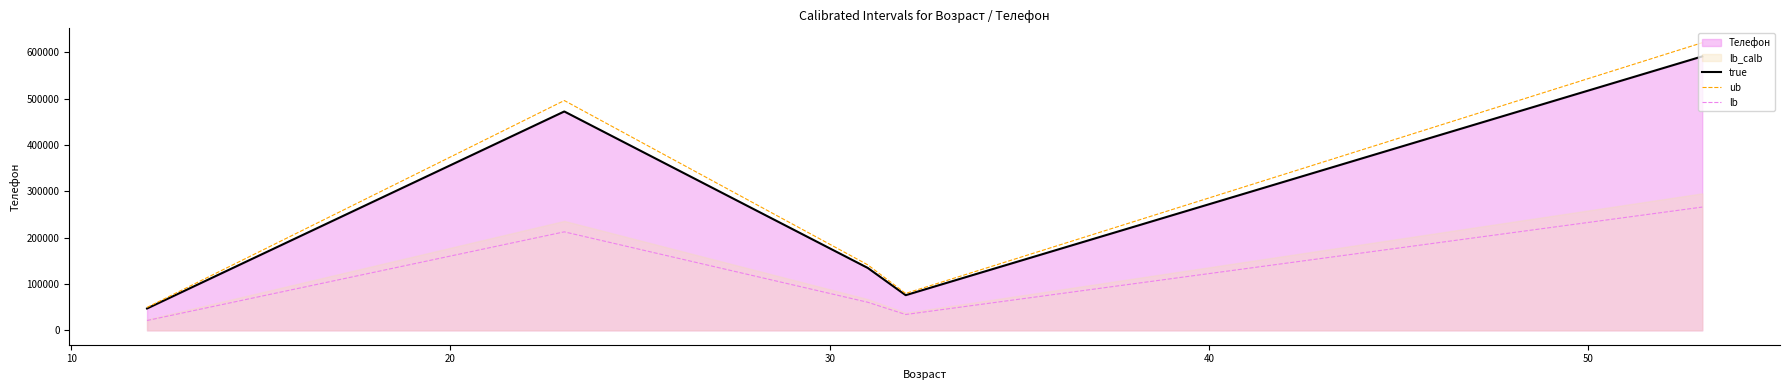

True or false: true and lb intersect in this chart.

False